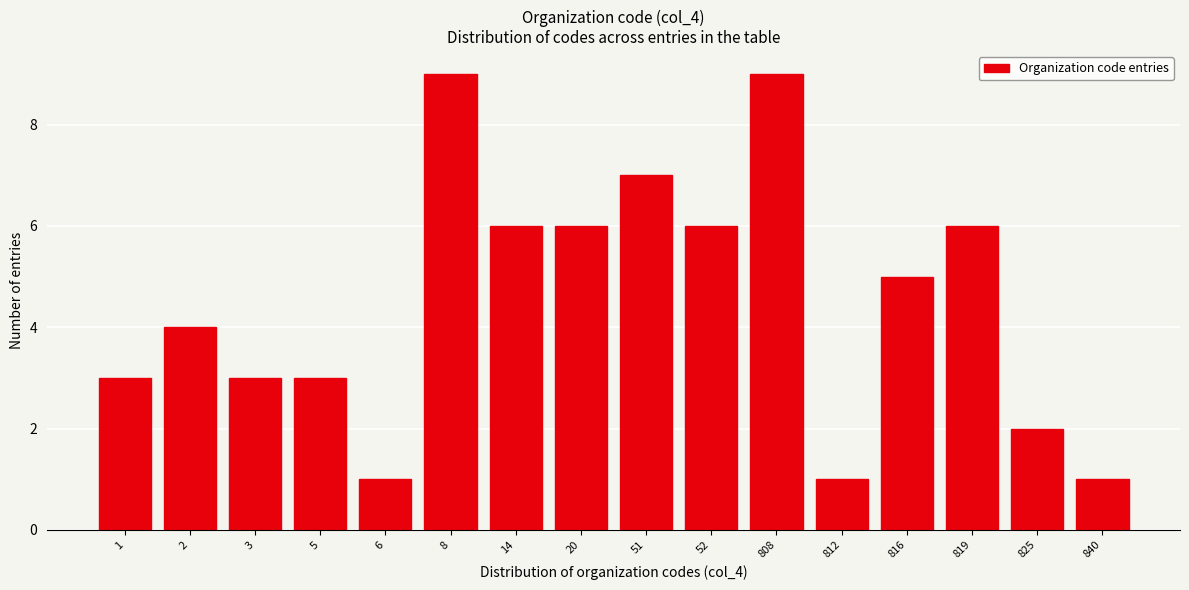

Reading left to right, list all the values displayed in this chart.

3	4	3	3	1	9	6	6	7	6	9	1	5	6	2	1